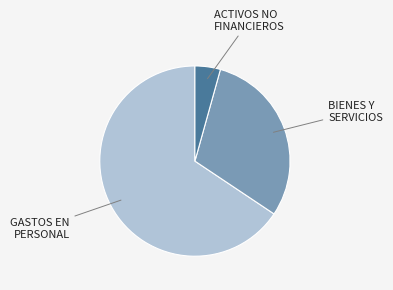

Is there any slice that represents more than half of the pie?

Yes